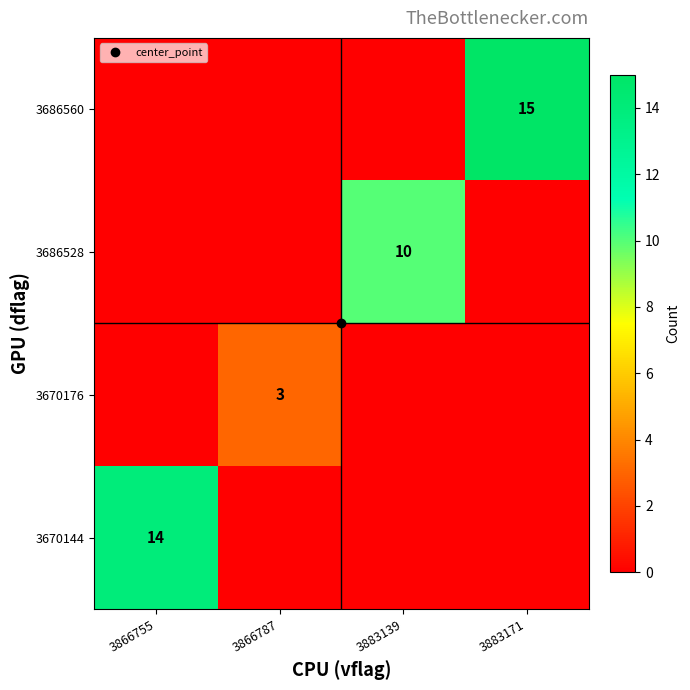

List the series in order of their peak value, highest first.

3686560, 3670144, 3686528, 3670176